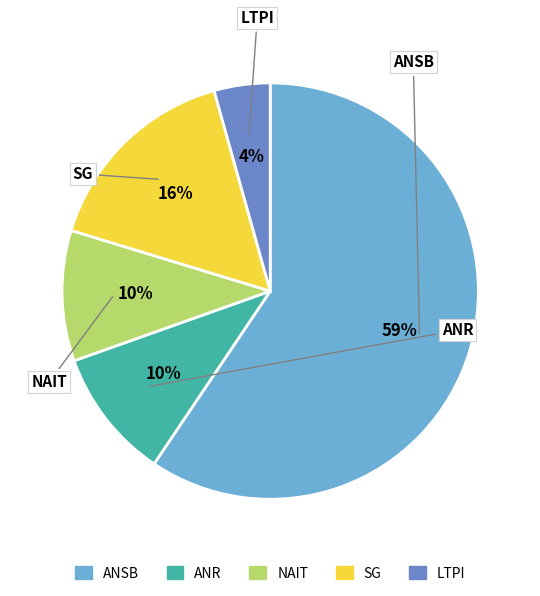

Is there any slice that represents more than half of the pie?

Yes